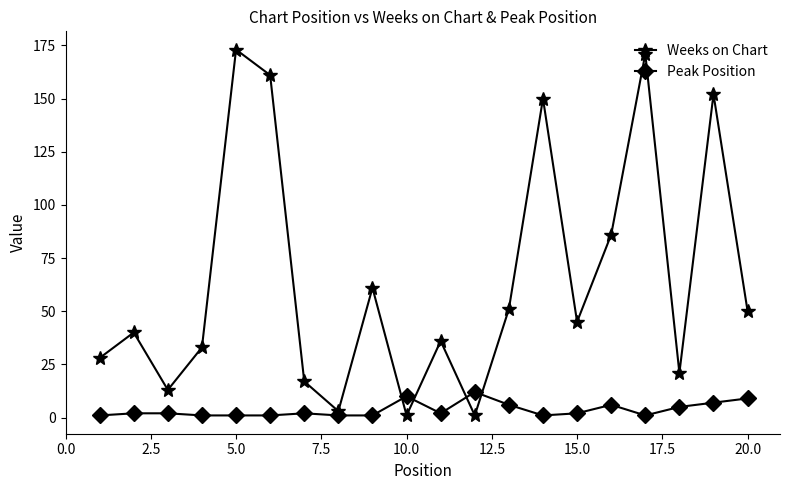

Rank the series by their average value, from highest to lowest.

Weeks on Chart, Peak Position